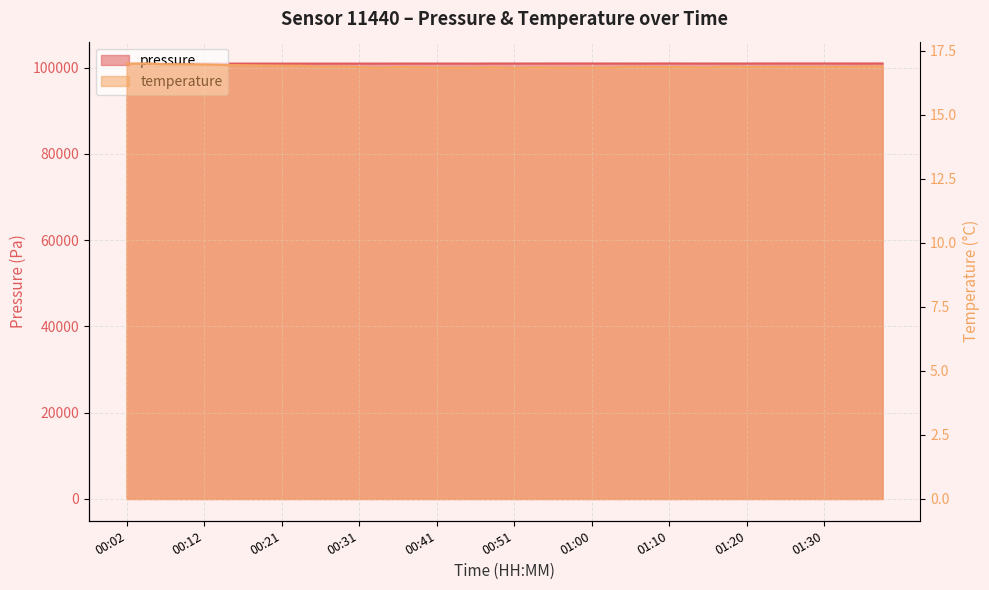

Which series has the largest total across all categories?

pressure